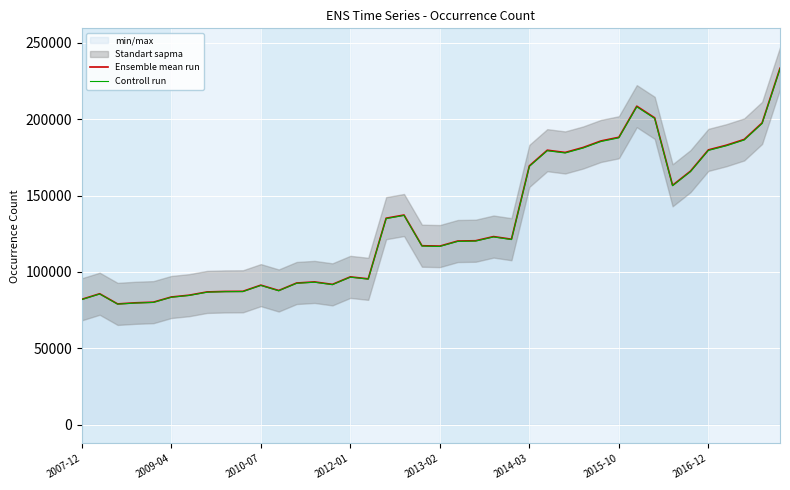

True or false: Ensemble mean run has a value of 181496.0 at 28.

True